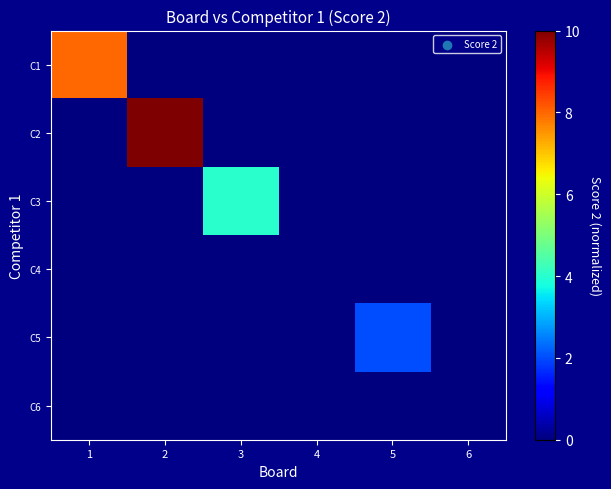

Reading right to left, transcribe all the data shown in this chart.

C1: 6=0	5=0	4=0	3=0	2=0	1=8
C2: 6=0	5=0	4=0	3=0	2=10	1=0
C3: 6=0	5=0	4=0	3=4	2=0	1=0
C4: 6=0	5=0	4=0	3=0	2=0	1=0
C5: 6=0	5=2	4=0	3=0	2=0	1=0
C6: 6=0	5=0	4=0	3=0	2=0	1=0